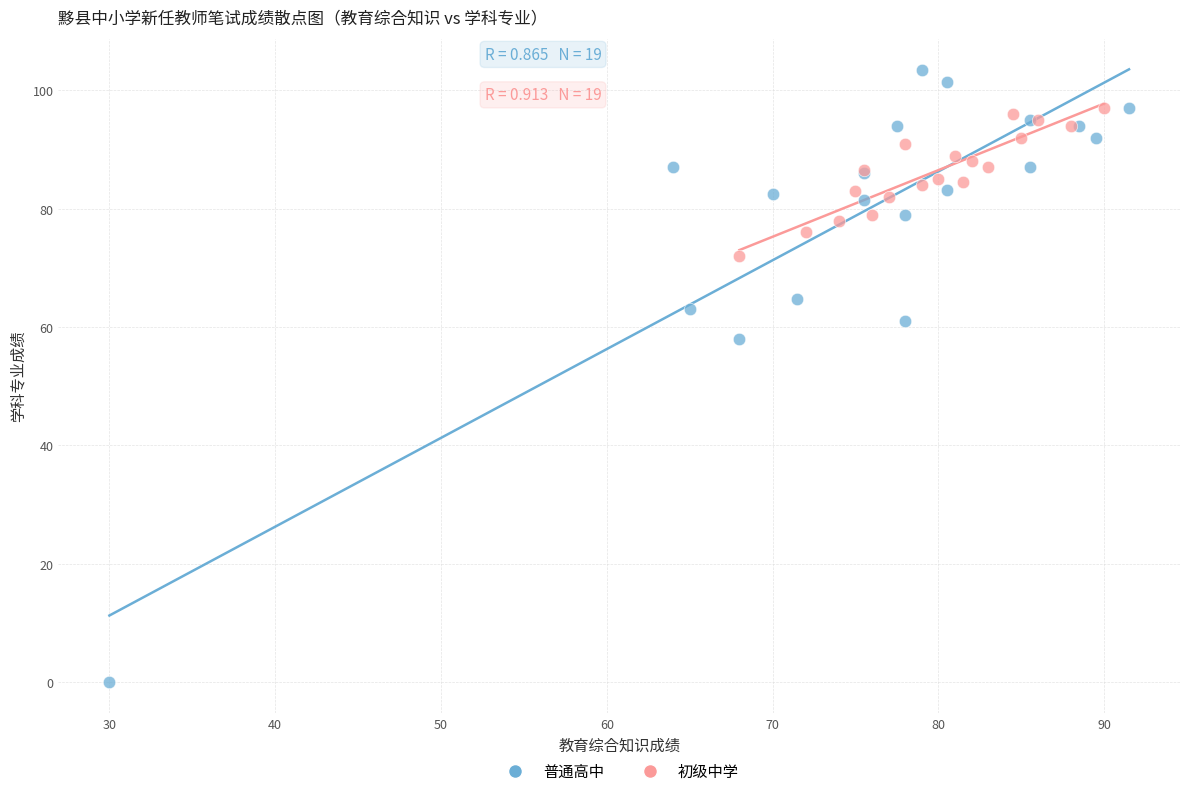

Which series has the widest spread of Y values?

普通高中